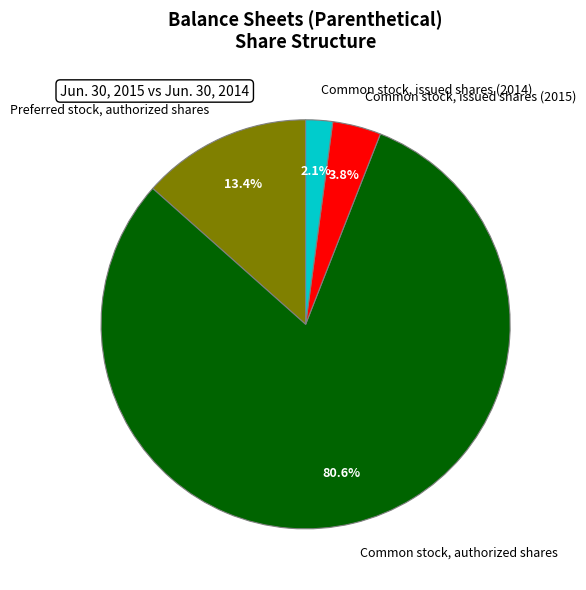

Which slice represents more than half of the pie?

Common stock, authorized shares